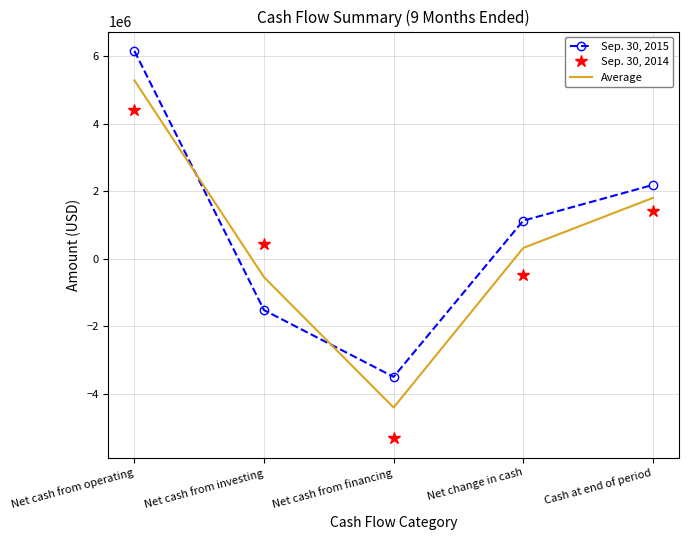

At how many categories does at least one series exceed 1894873?

2